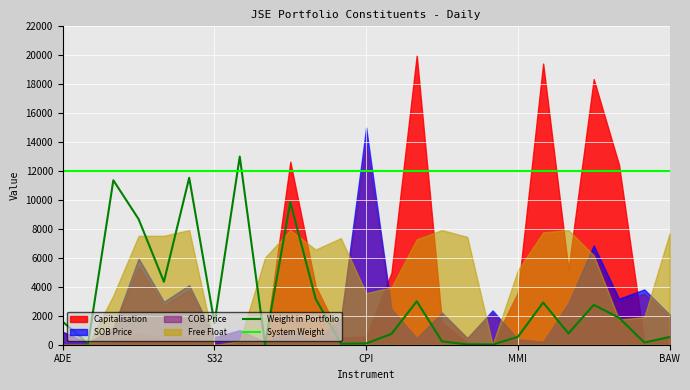

What is the highest value of the Weight in Portfolio series?

13000.0